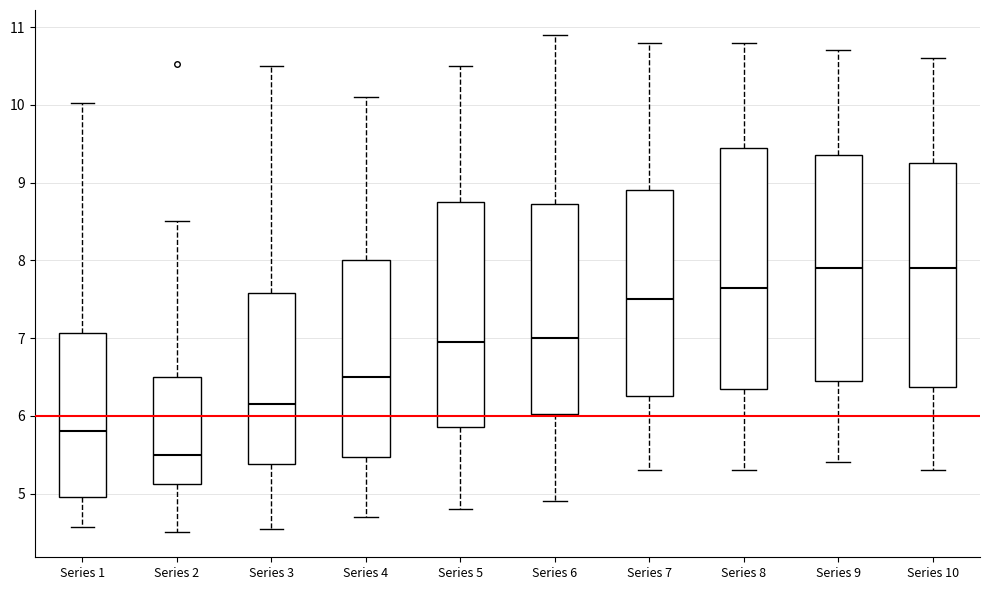

Reading left to right, read every box against the y-axis: the position of its median line, the range the box covers, and the ends of its whiskers. The values are not printed on the chart, so give them approximately, as read against the axis.

Series 1: median 5.8, box 5.0 to 7.1, whiskers 4.6 to 10.0
Series 2: median 5.5, box 5.1 to 6.5, whiskers 4.5 to 8.5
Series 3: median 6.2, box 5.4 to 7.6, whiskers 4.6 to 10.5
Series 4: median 6.5, box 5.5 to 8.0, whiskers 4.7 to 10.1
Series 5: median 7.0, box 5.9 to 8.8, whiskers 4.8 to 10.5
Series 6: median 7.0, box 6.0 to 8.7, whiskers 4.9 to 10.9
Series 7: median 7.5, box 6.3 to 8.9, whiskers 5.3 to 10.8
Series 8: median 7.7, box 6.4 to 9.5, whiskers 5.3 to 10.8
Series 9: median 7.9, box 6.5 to 9.4, whiskers 5.4 to 10.7
Series 10: median 7.9, box 6.4 to 9.3, whiskers 5.3 to 10.6